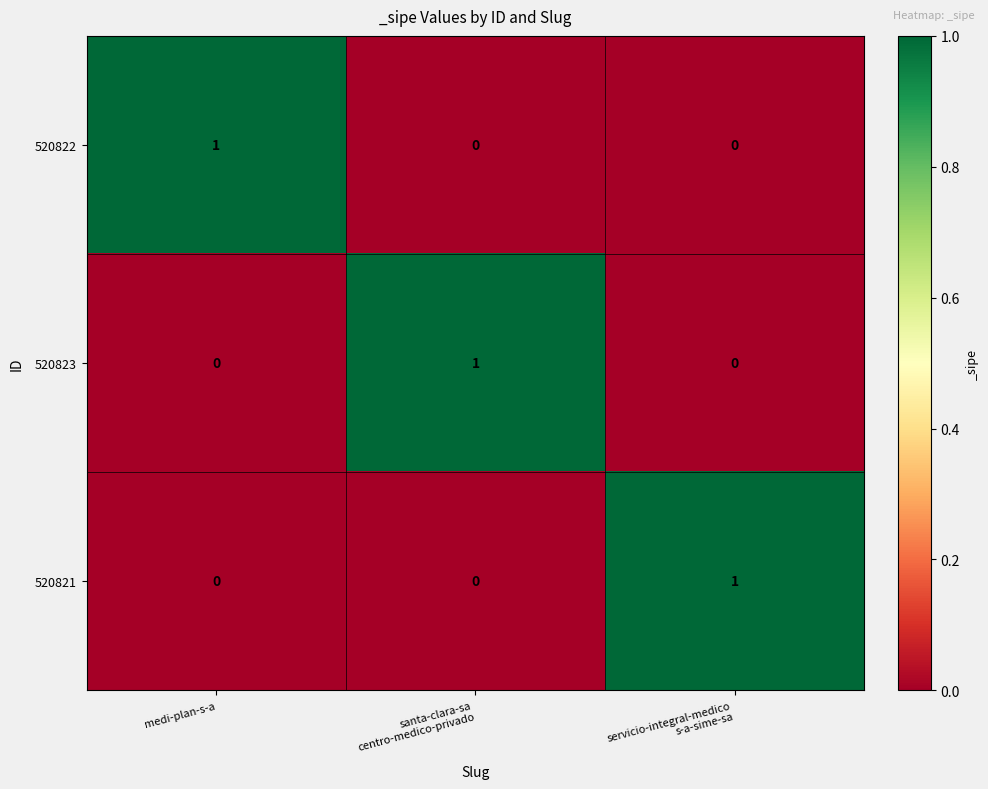

At which label does 520822 reach its peak?

medi-plan-s-a